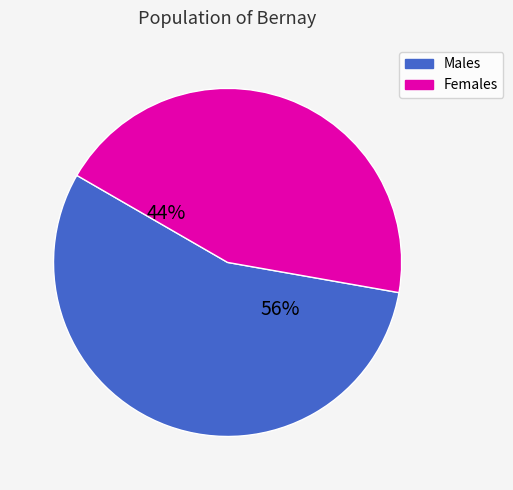

To the nearest percent, what is the average slice percentage?

50%